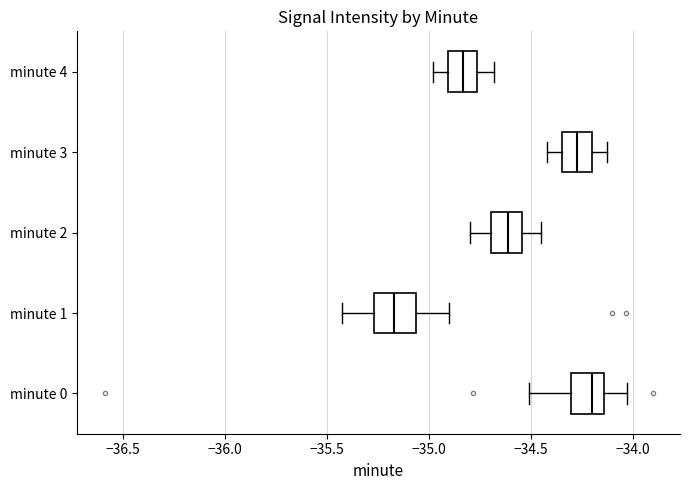

Reading bottom to top, transcribe this box plot: for each box, give where its median line is, the range the box spans, and where its two whiskers end, as read against the x-axis. The values are not printed on the chart, so give them approximately, as read against the axis.

minute 0: median -34.20, box -34.30 to -34.15, whiskers -34.50 to -34.05
minute 1: median -35.15, box -35.25 to -35.05, whiskers -35.45 to -34.90
minute 2: median -34.60, box -34.70 to -34.55, whiskers -34.80 to -34.45
minute 3: median -34.25, box -34.35 to -34.20, whiskers -34.40 to -34.15
minute 4: median -34.85, box -34.90 to -34.75, whiskers -35.00 to -34.70